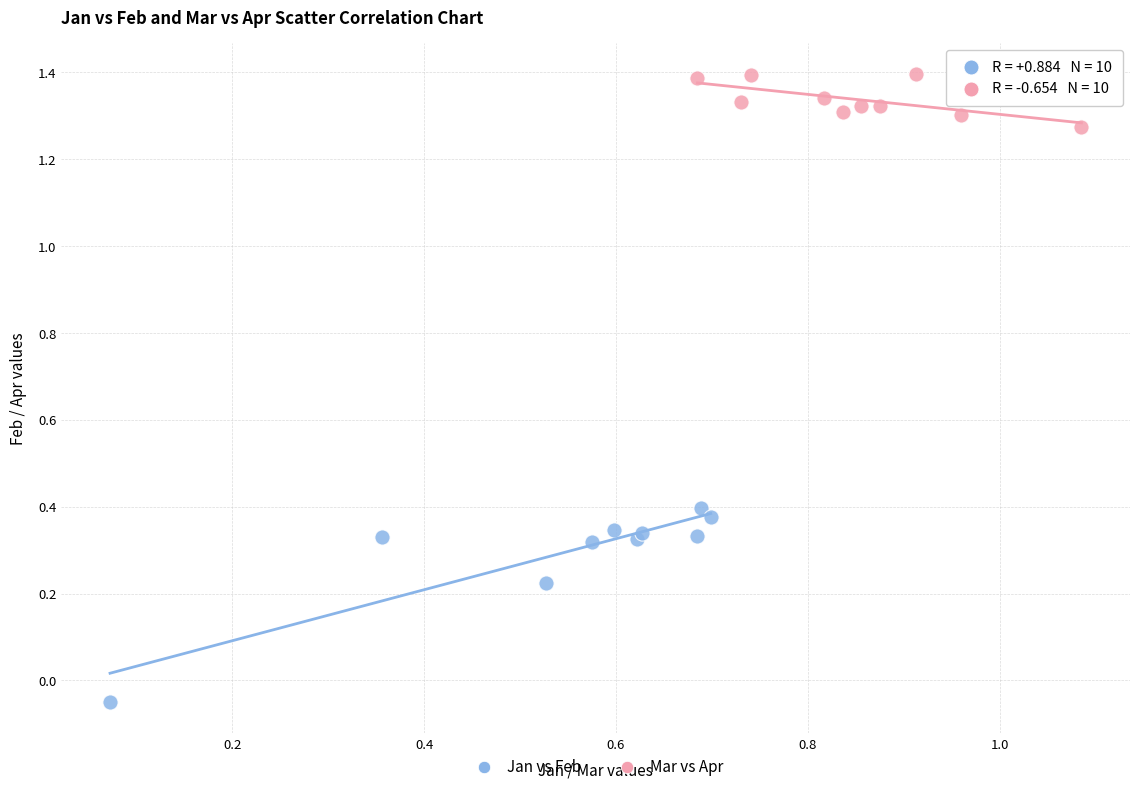

Which series has the largest Y range (max minus min)?

Jan vs Feb